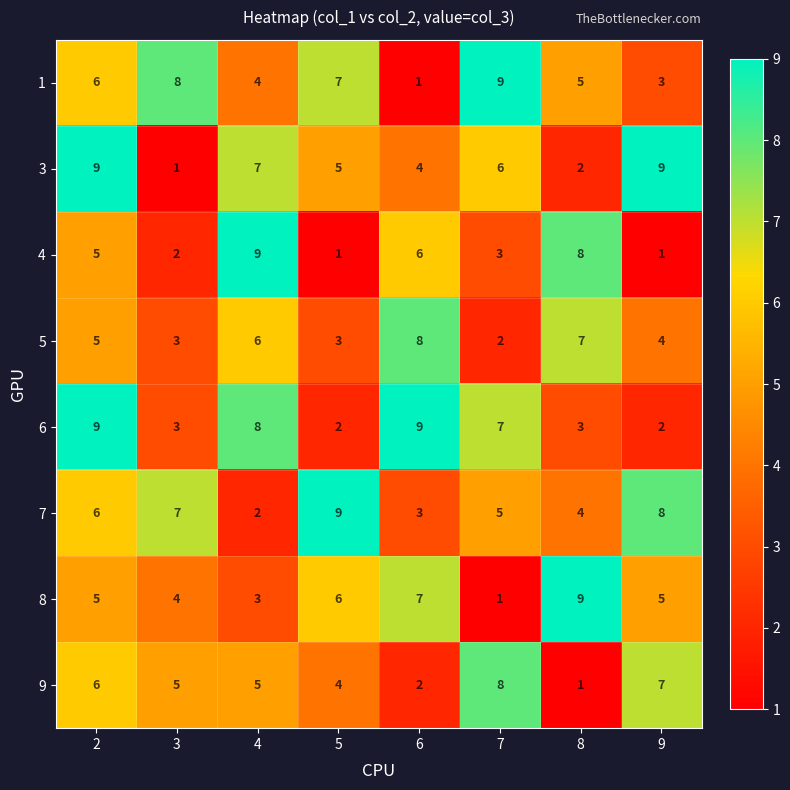

List the labels in order of 1 value, largest first.

7, 3, 5, 2, 8, 4, 9, 6